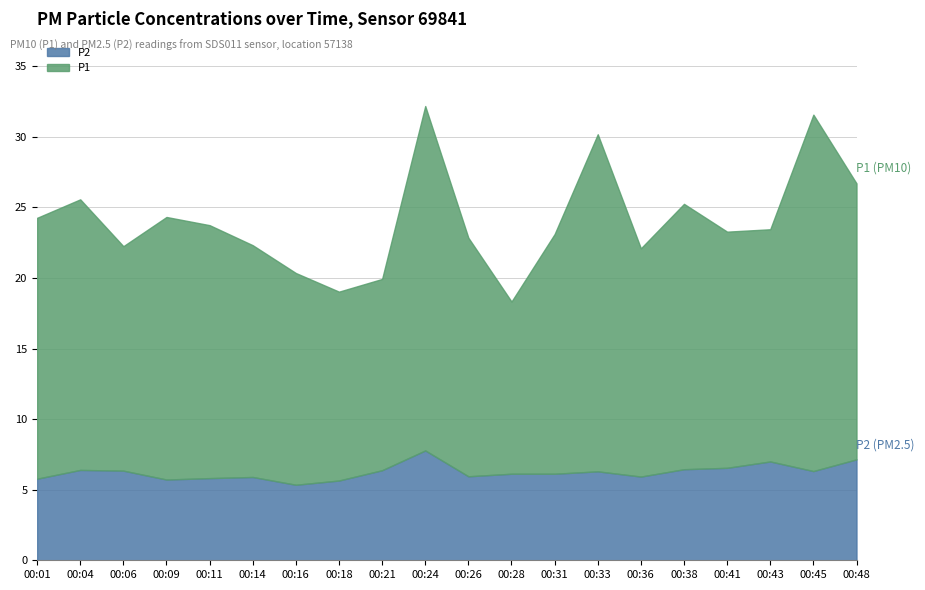

Reading left to right, what are all the values shown in this chart?

P1: 18.5	19.2	15.9	18.6	17.9	16.4	15.0	13.4	13.6	24.4	16.9	12.2	17.0	23.9	16.2	18.8	16.7	16.4	25.2	19.6
P2: 5.8	6.4	6.3	5.7	5.8	5.9	5.3	5.7	6.4	7.8	6.0	6.1	6.1	6.3	5.9	6.5	6.5	7.0	6.3	7.2